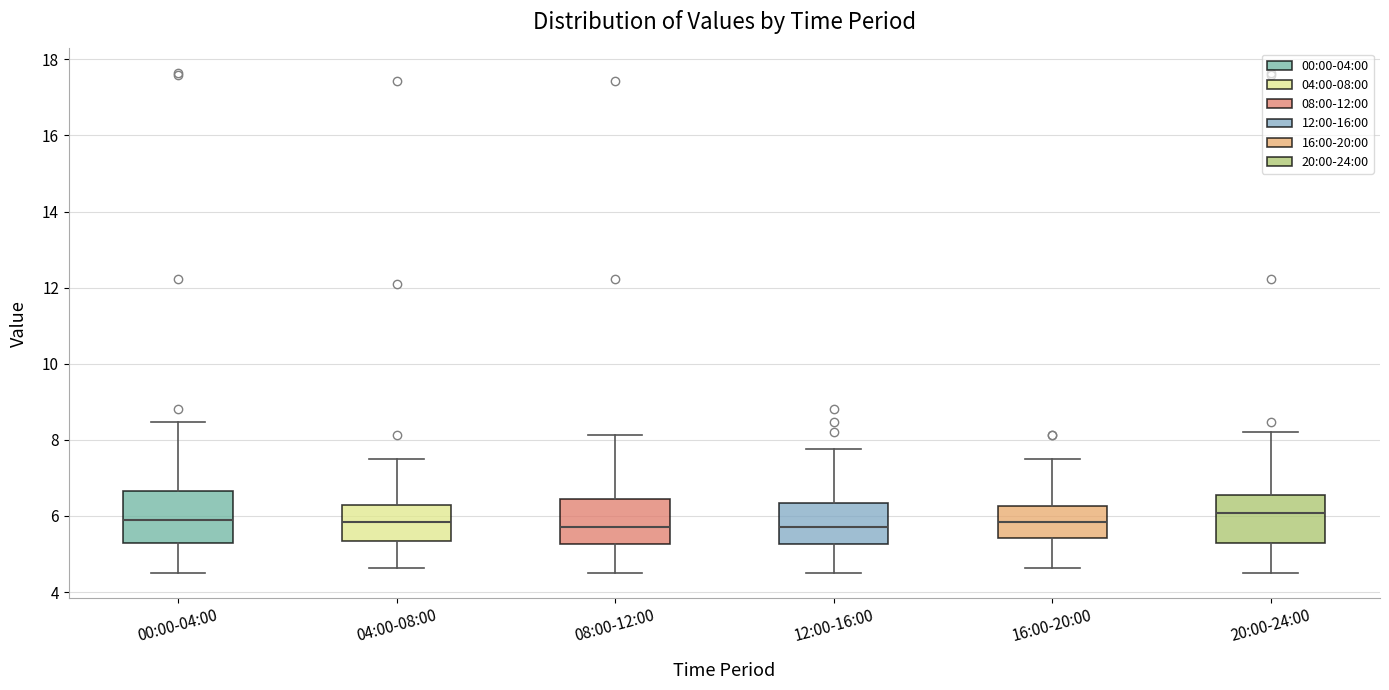

Reading left to right, read every box against the y-axis: the position of its median line, the range the box covers, and the ends of its whiskers. The values are not printed on the chart, so give them approximately, as read against the axis.

00:00-04:00: median 5.8, box 5.2 to 6.6, whiskers 4.6 to 8.4
04:00-08:00: median 5.8, box 5.4 to 6.2, whiskers 4.6 to 7.6
08:00-12:00: median 5.8, box 5.2 to 6.4, whiskers 4.6 to 8.2
12:00-16:00: median 5.8, box 5.2 to 6.4, whiskers 4.6 to 7.8
16:00-20:00: median 5.8, box 5.4 to 6.2, whiskers 4.6 to 7.6
20:00-24:00: median 6.0, box 5.2 to 6.6, whiskers 4.6 to 8.2